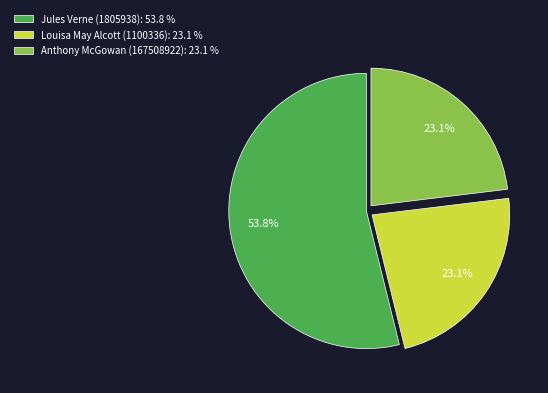

Which category accounts for the majority?

Jules Verne (1805938)